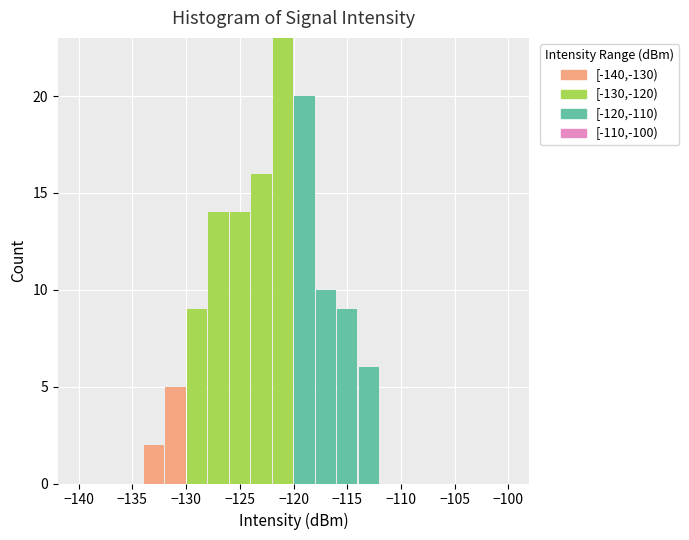

Reading left to right, transcribe this chart: for each stacked bar, give the range it covers on the x-axis and its total height. The values are not printed on the chart, so give them approximately, as read against the axis.

-140 to -138: 0
-138 to -136: 0
-136 to -134: 0
-134 to -132: 2
-132 to -130: 5
-130 to -128: 9
-128 to -126: 14
-126 to -124: 14
-124 to -122: 16
-122 to -120: 23
-120 to -118: 20
-118 to -116: 10
-116 to -114: 9
-114 to -112: 6
-112 to -110: 0
-110 to -108: 0
-108 to -106: 0
-106 to -104: 0
-104 to -102: 0
-102 to -100: 0